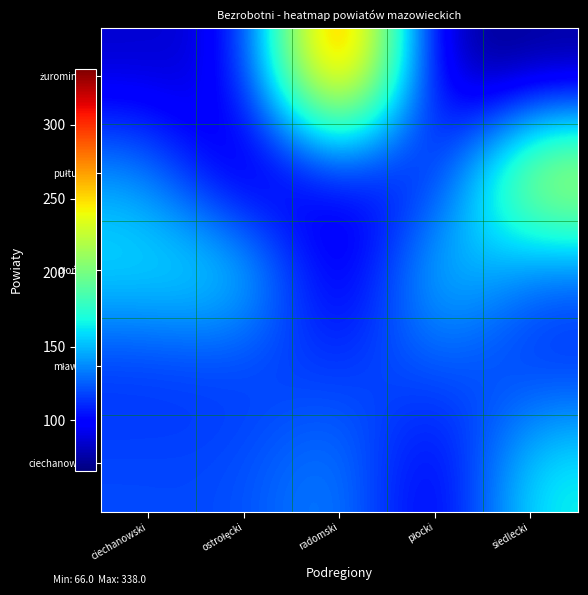

List the series in order of their peak value, lowest first.

mławski, ciechanowski, płoński, pułtuski, żurominski